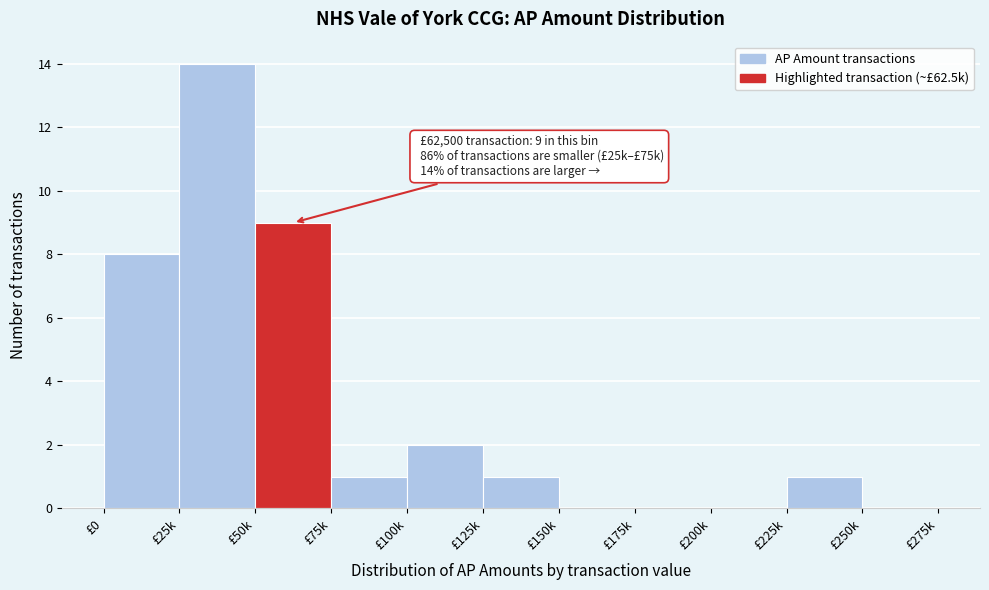

Reading right to left, extract all data points from this chart.

£250k=0	£225k=1	£200k=0	£175k=0	£150k=0	£125k=1	£100k=2	£75k=1	£50k=9	£25k=14	£0=8